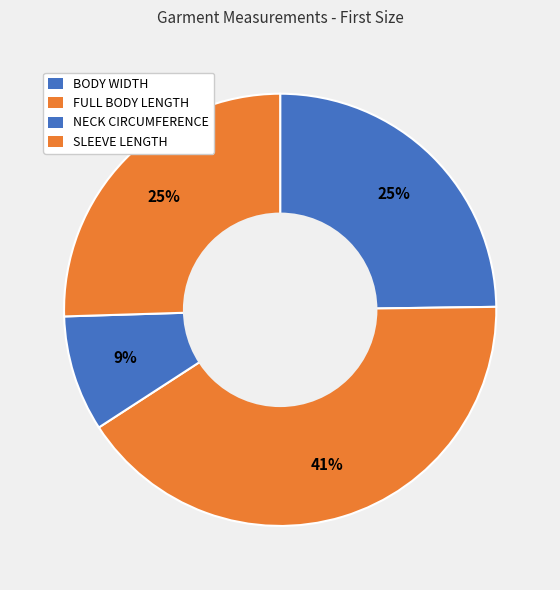

How many slices are in this pie chart?

4